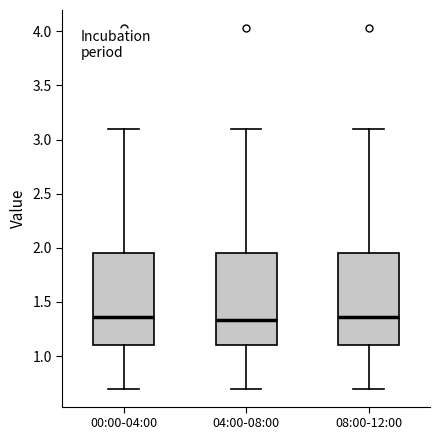

Where does the lower whisker of the box for 04:00-08:00 end on the y-axis? The values are not printed on the chart, so give them approximately, as read against the axis.

0.70